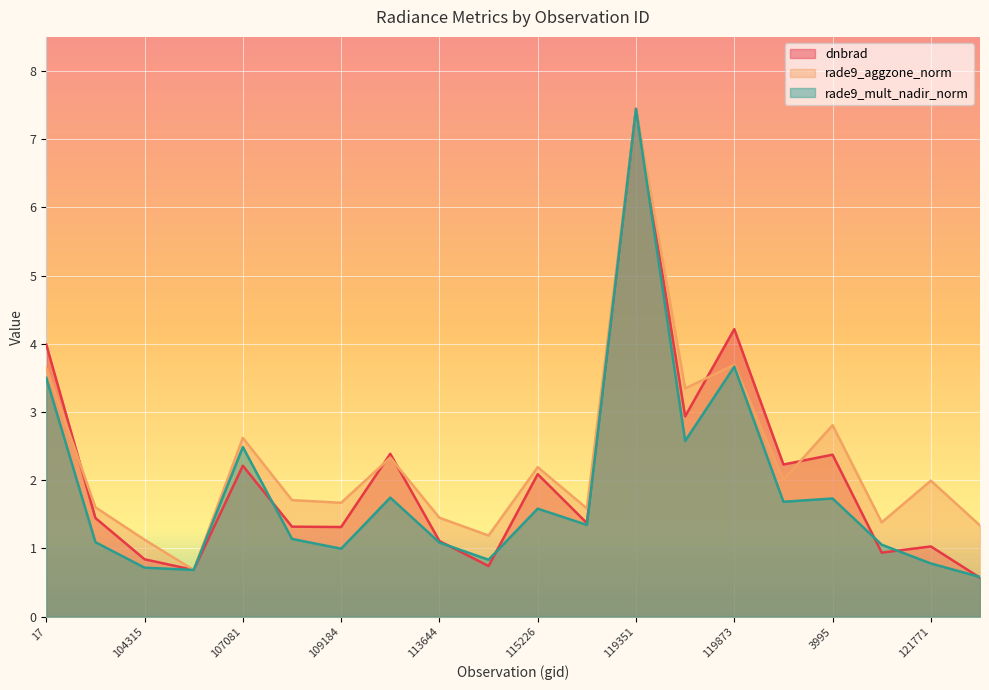

What is the sum of all rade9_aggzone_norm values?

45.8